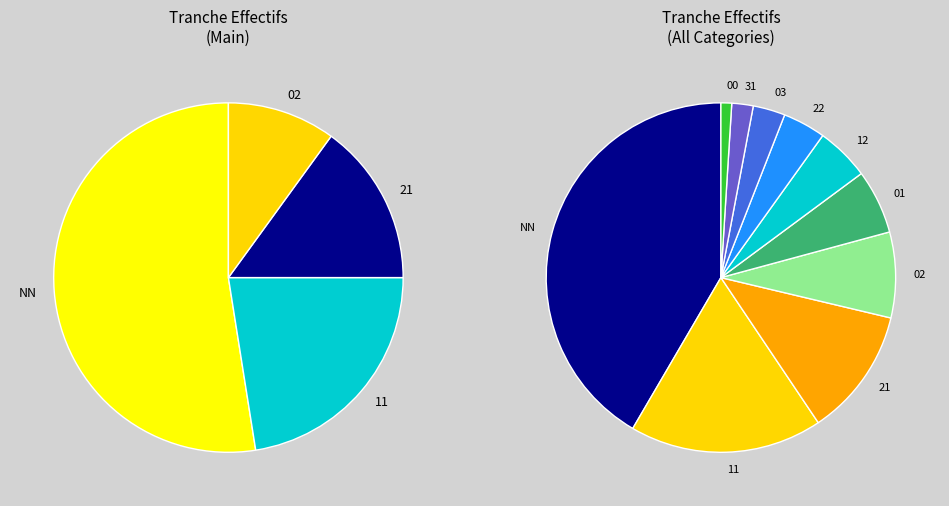

The 00 slice represents 1% of the pie. True or false?

True